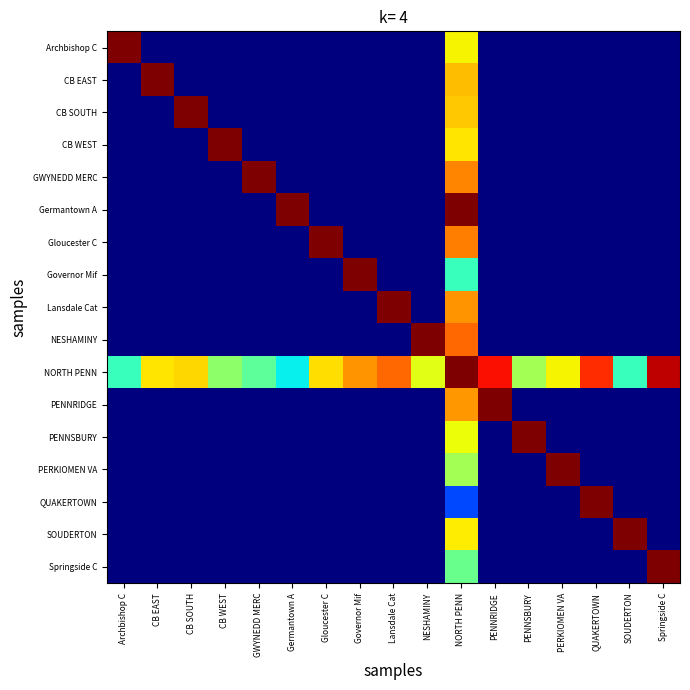

Between Germantown A and Governor Mif, which series saw the biggest shift?

Germantown A